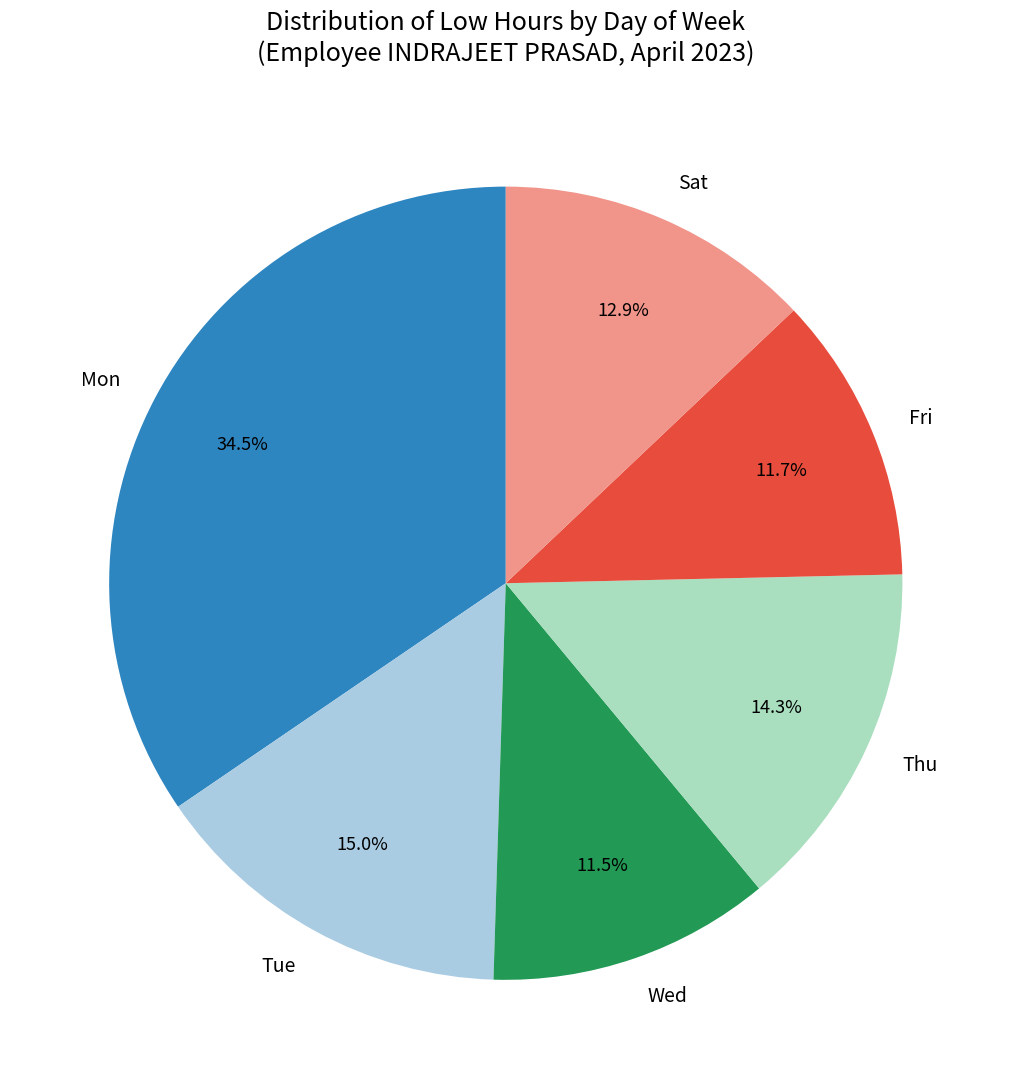

Does Fri represent more than half of the total?

No